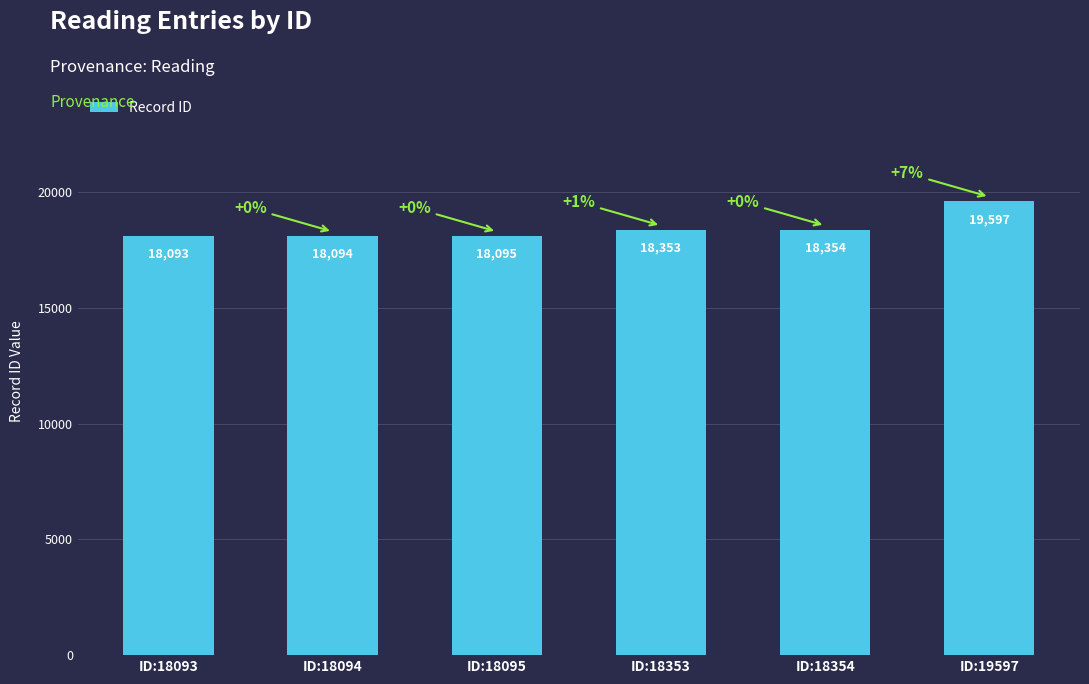

The chart shows a value of 19597 at ID:19597. True or false?

True